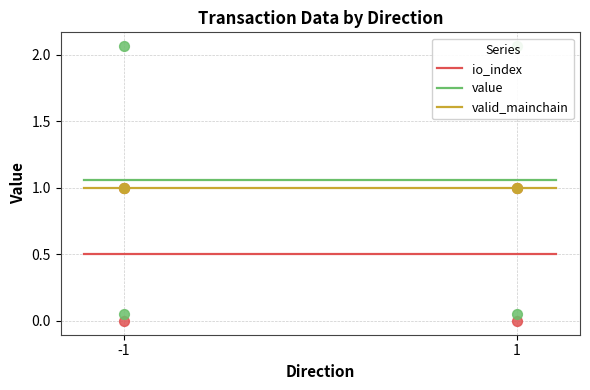

Is the value of value at 1 greater than the value of io_index at 1?

Yes